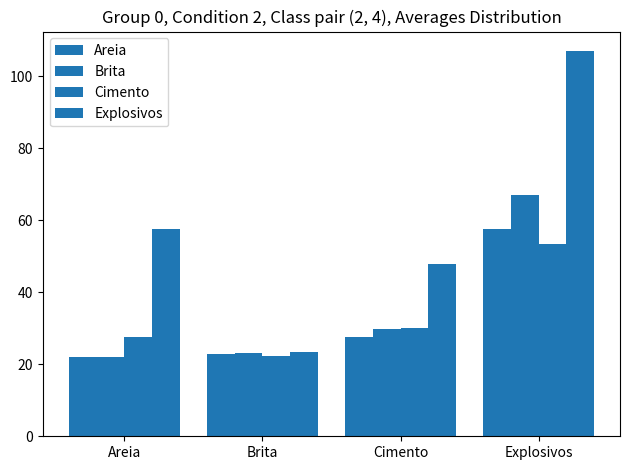

How many series are shown in this chart?

4